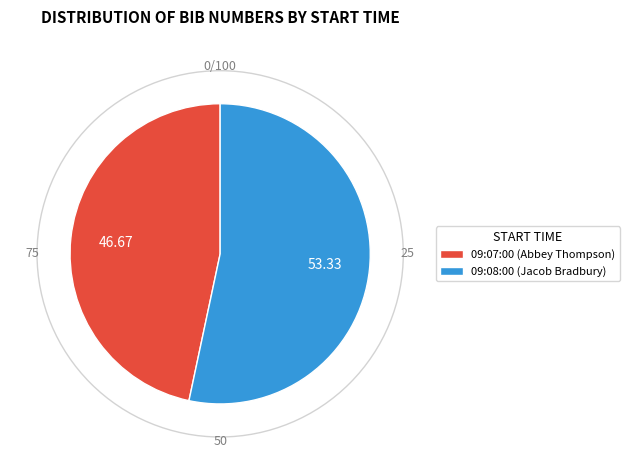

What is the ratio of the value at 09:07:00 (Abbey Thompson) to the value at 09:08:00 (Jacob Bradbury)?

0.9